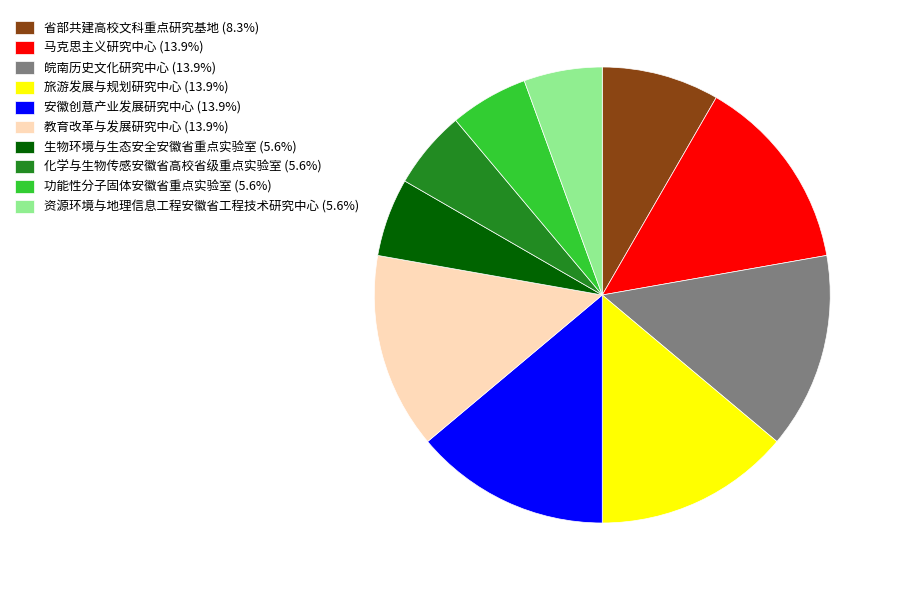

Approximately how many times larger is the value at 马克思主义研究中心 (13.9%) compared to 安徽创意产业发展研究中心 (13.9%)?

1.0